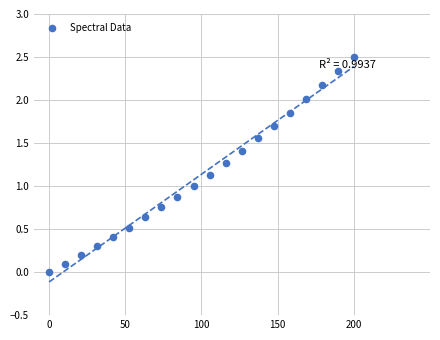

What is the range of Y values (max minus min)?

2.5